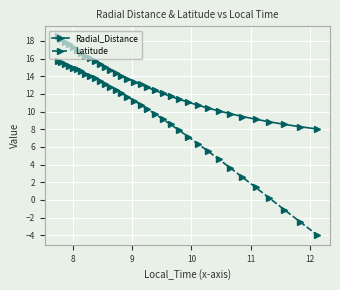

What is the sum of all Radial_Distance values?

449.8